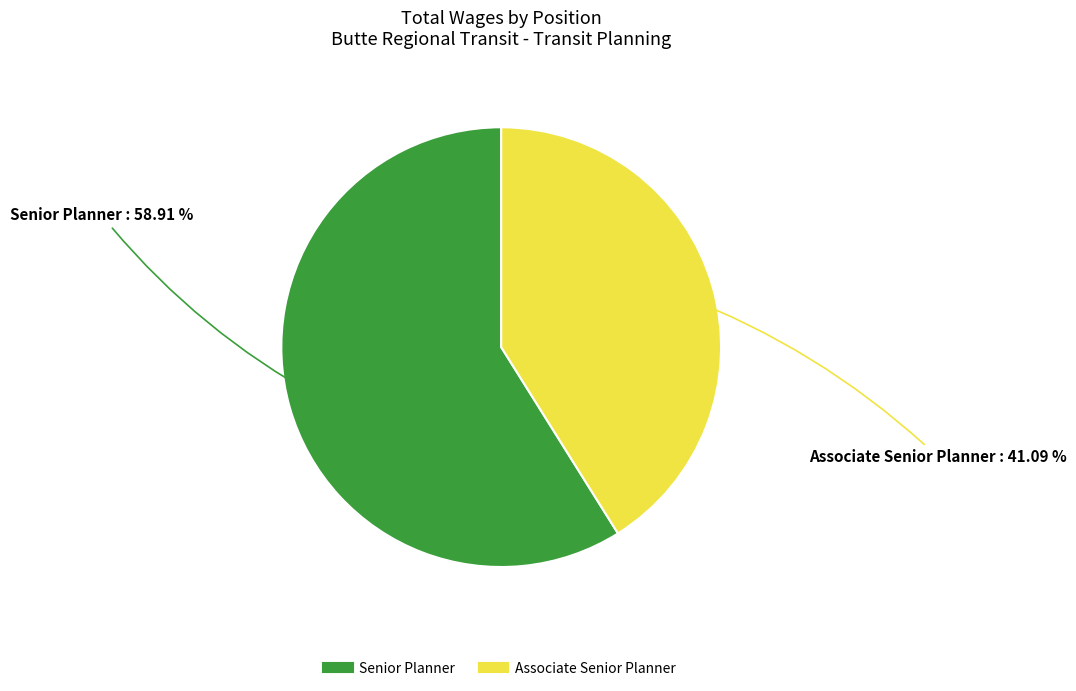

What percentage is NOT represented by Senior Planner?

41.1%